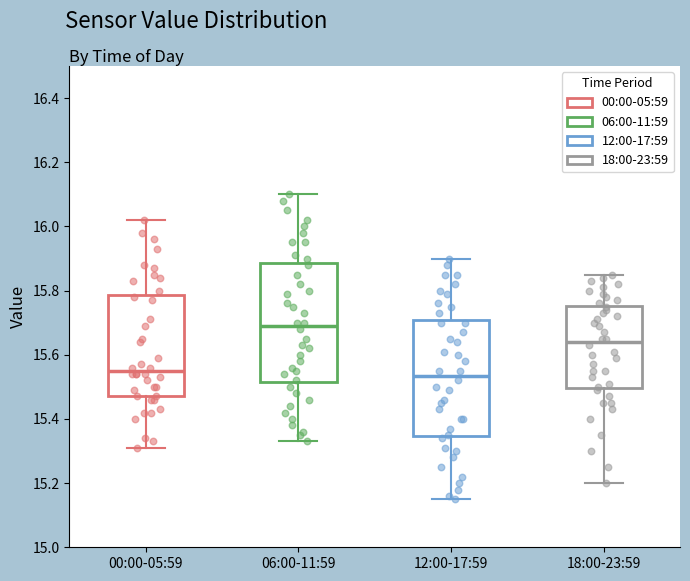

Which box has the highest median line?

06:00-11:59